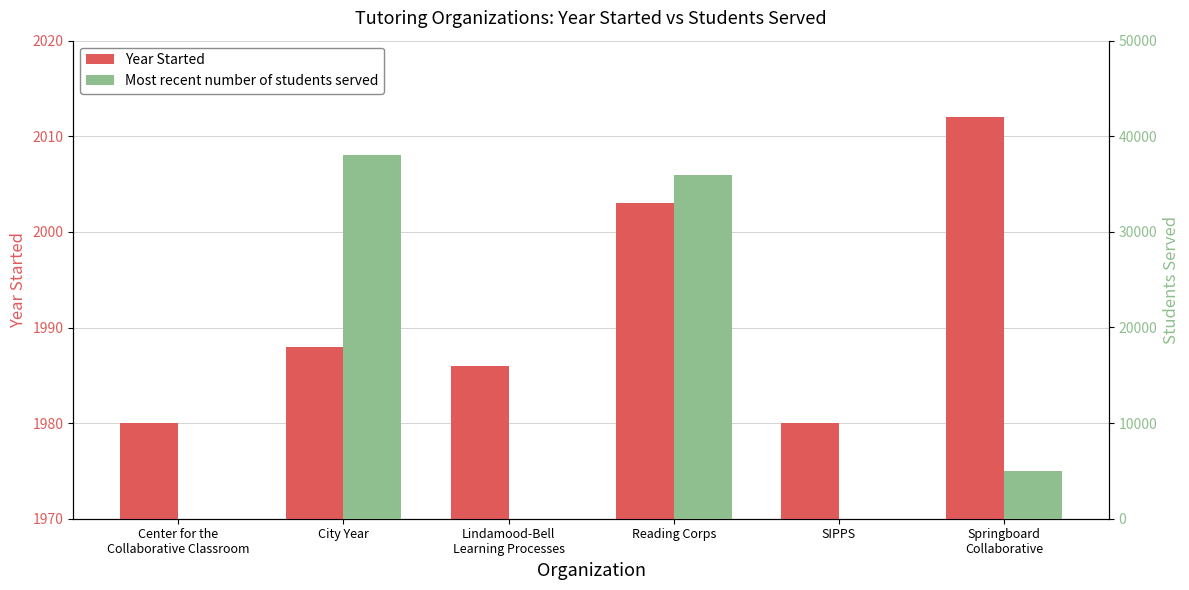

What are all the series names shown in the legend?

Year Started, Most recent number of students served